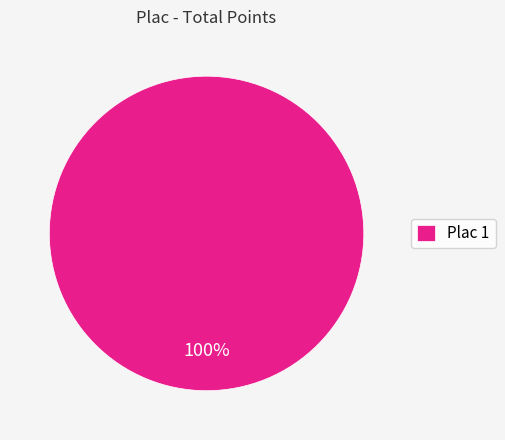

The Plac 1 slice represents 100% of the pie. True or false?

True